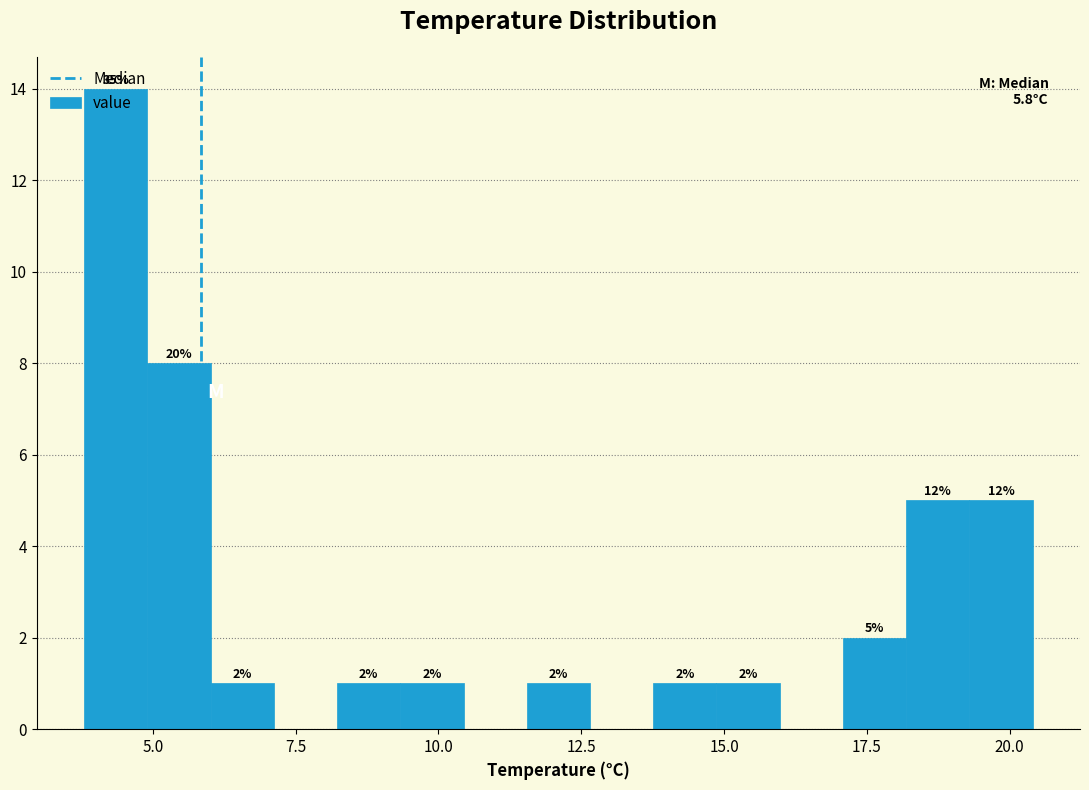

Read against the x-axis, roughly where is the centre of the tallest bar?

4.5